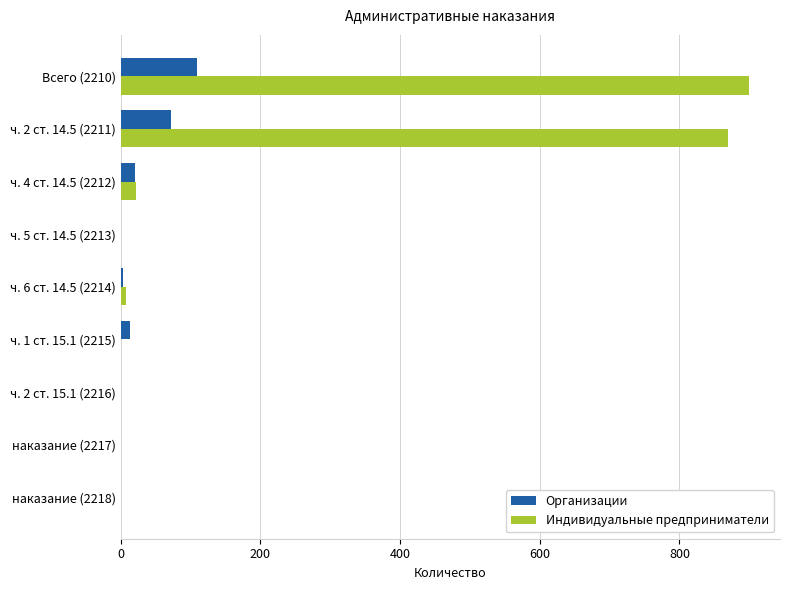

Is the value of Организации at ч. 4 ст. 14.5 (2212) greater than the value of Индивидуальные предприниматели at наказание (2217)?

Yes